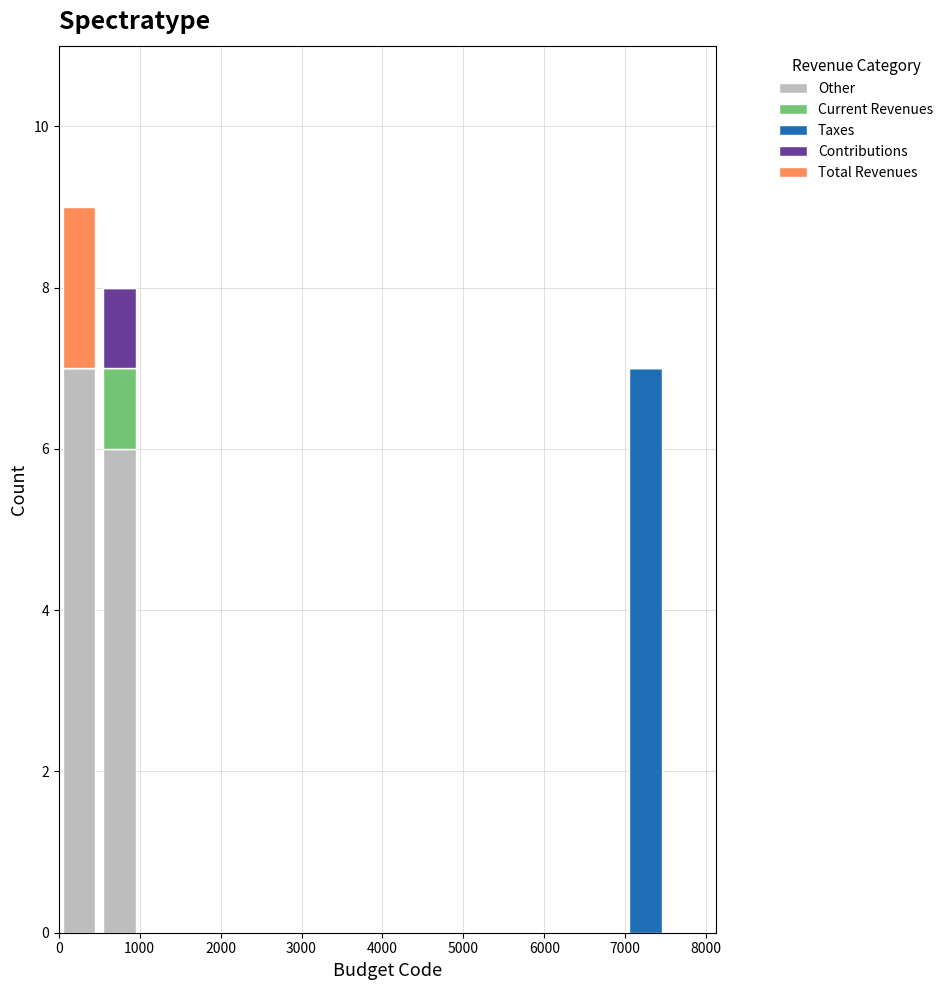

Reading left to right, transcribe this chart: for each stacked bar, give the range it covers on the x-axis and its total height. The values are not printed on the chart, so give them approximately, as read against the axis.

0 to 500: 9
500 to 1000: 8
1000 to 1500: 0
1500 to 2000: 0
2000 to 2500: 0
2500 to 3000: 0
3000 to 3500: 0
3500 to 4000: 0
4000 to 4500: 0
4500 to 5000: 0
5000 to 5500: 0
5500 to 6000: 0
6000 to 6500: 0
6500 to 7000: 0
7000 to 7500: 7